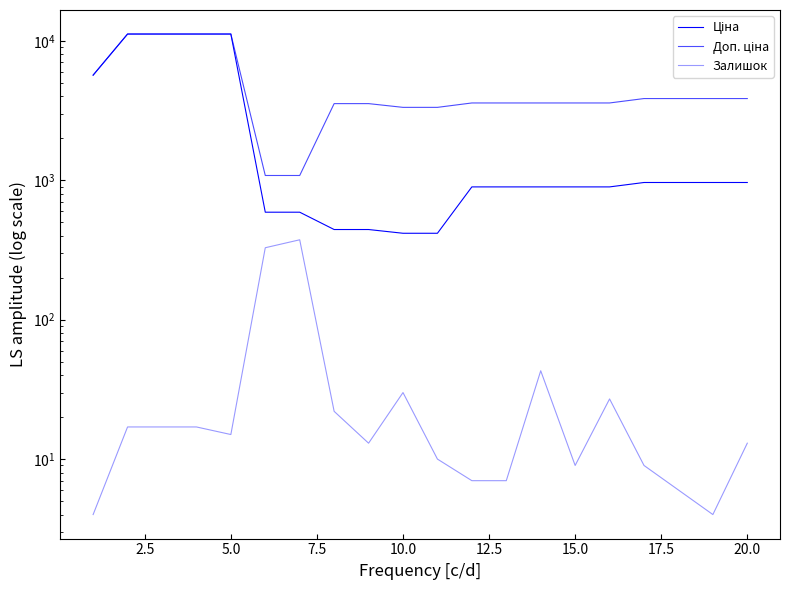

What is the average value of the Ціна series?

3083.0